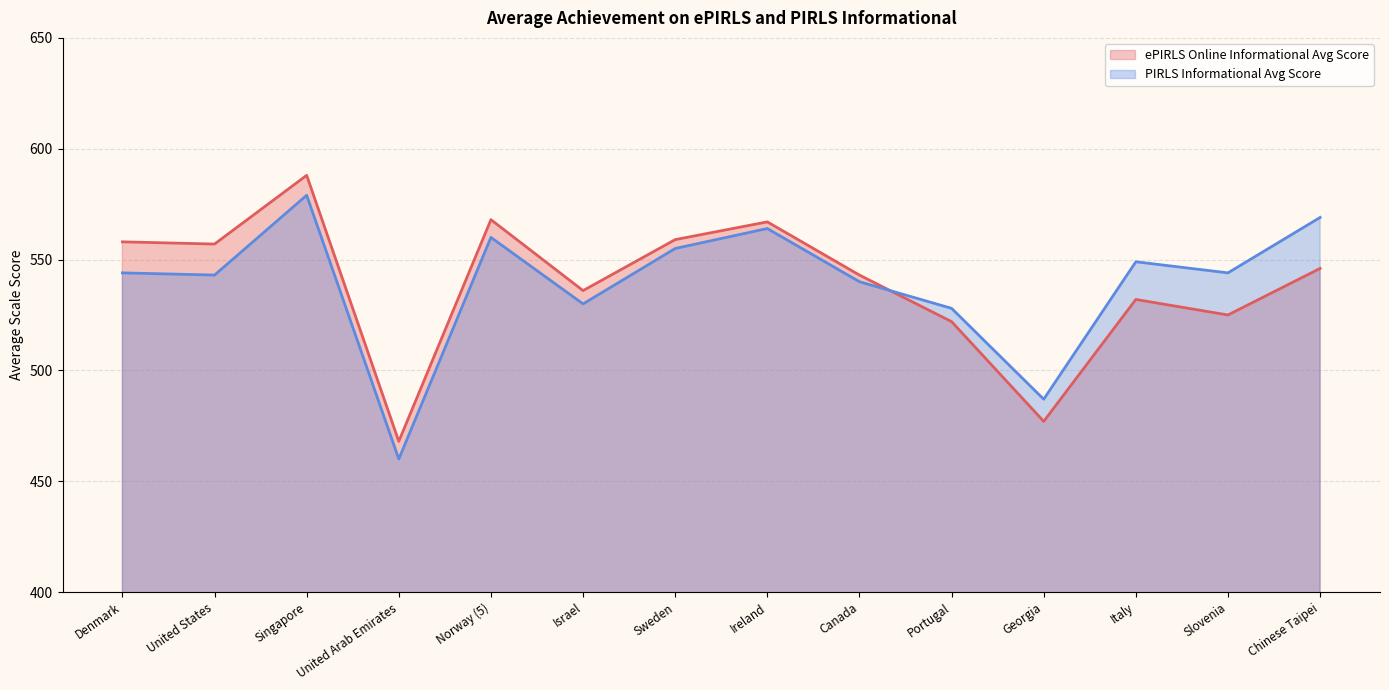

True or false: ePIRLS Online Informational Avg Score and PIRLS Informational Avg Score cross at least once.

True